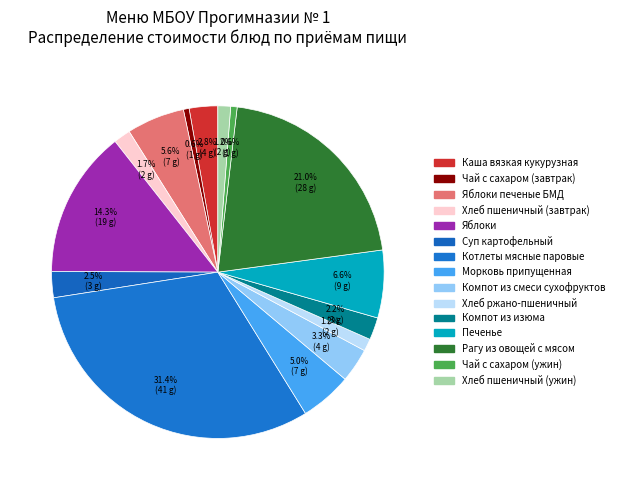

What is the smallest slice in the pie chart?

Чай с сахаром (завтрак)